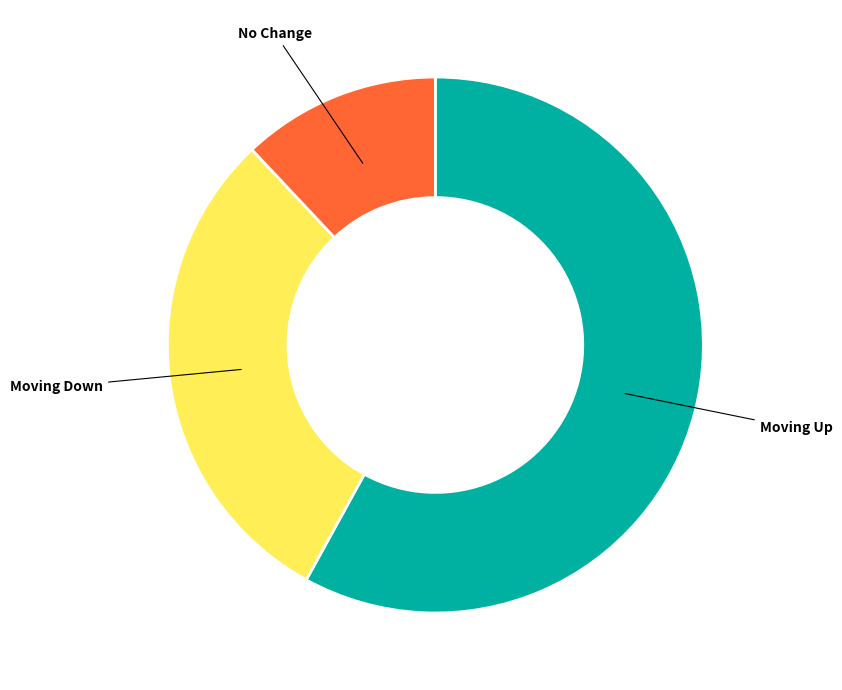

Is the sum of Moving Down and No Change greater than half?

No